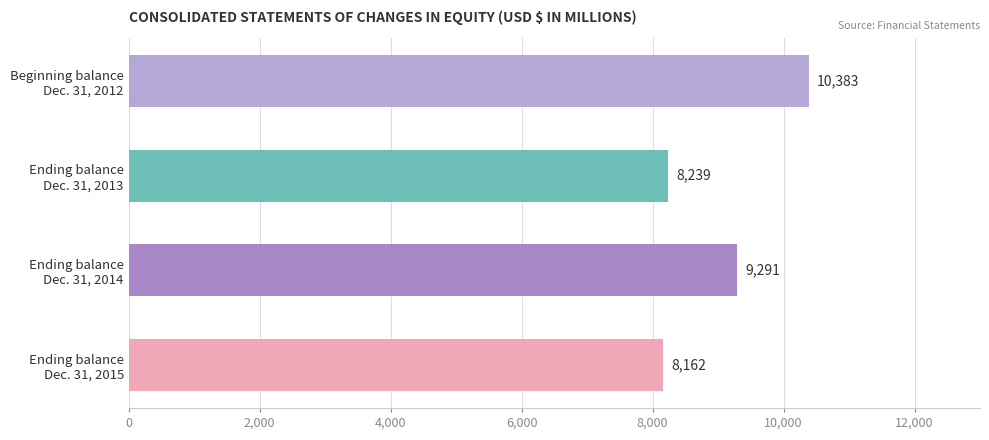

How many values are below 9291?

2